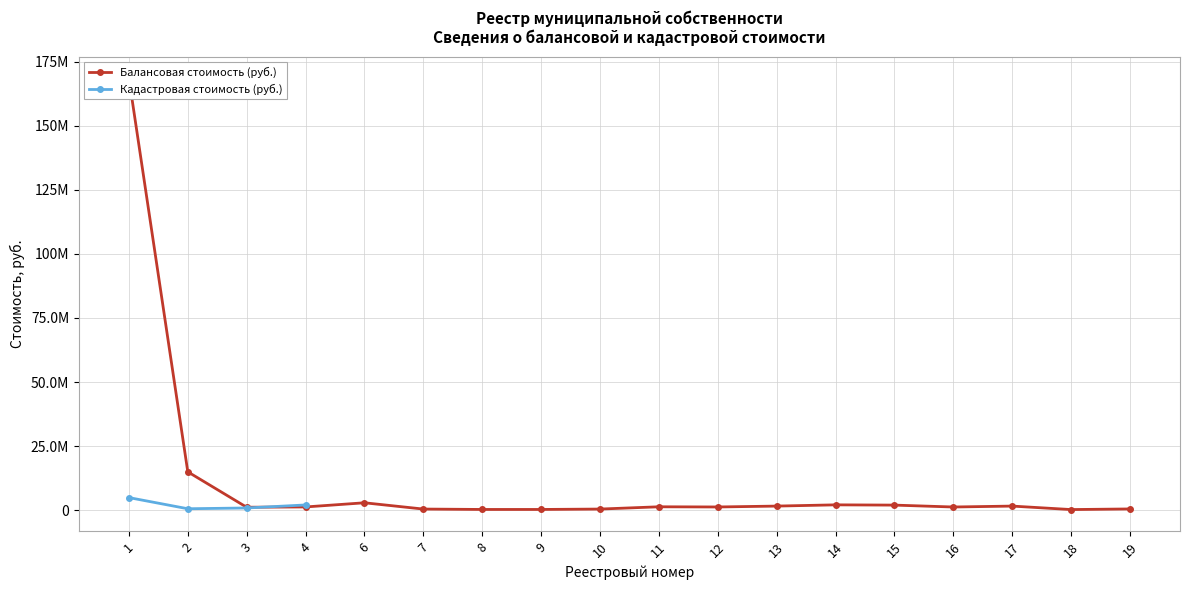

Rank the series by their maximum value, from highest to lowest.

Балансовая стоимость (руб.), Кадастровая стоимость (руб.)